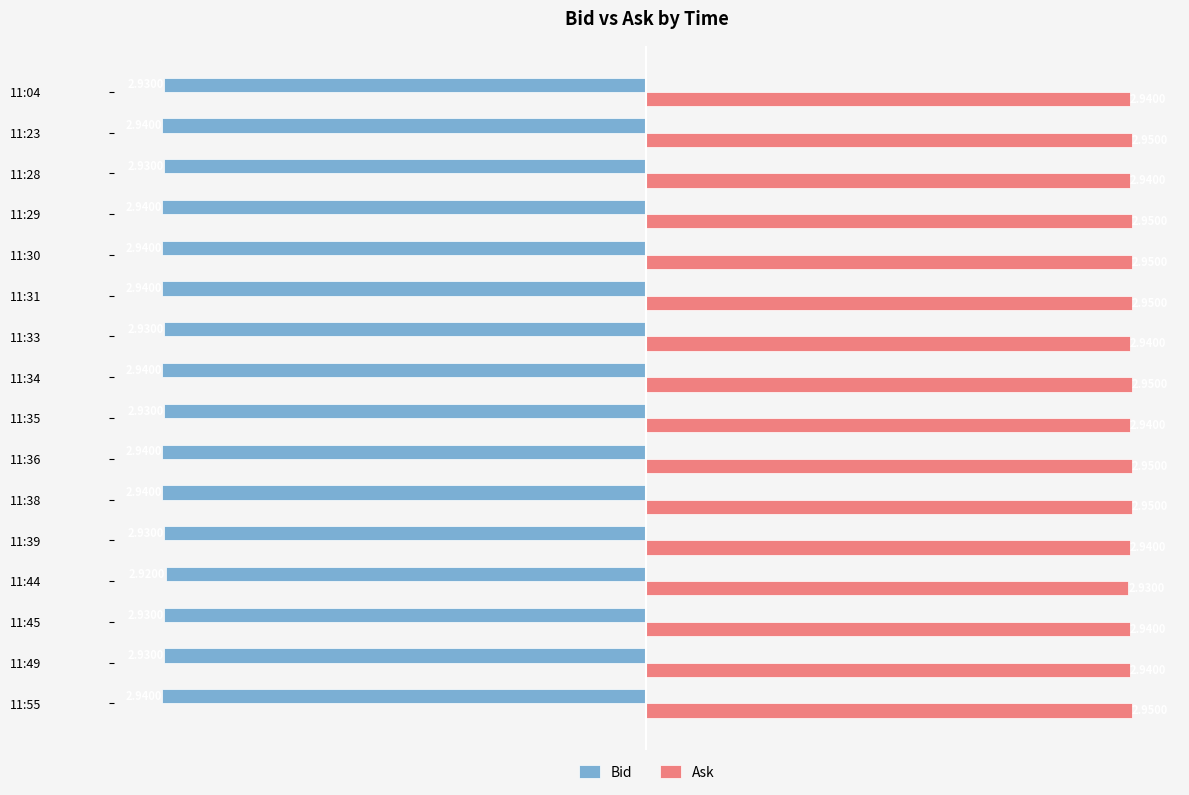

List the series in order of their overall mean, lowest first.

Bid, Ask